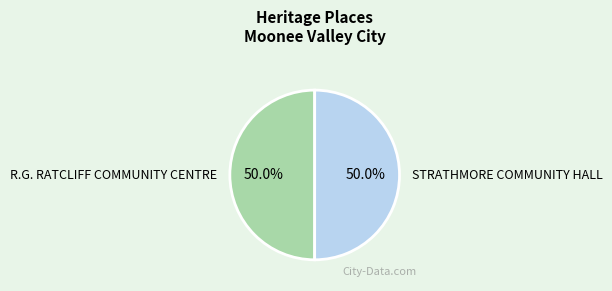

Count the number of slices in the pie.

2